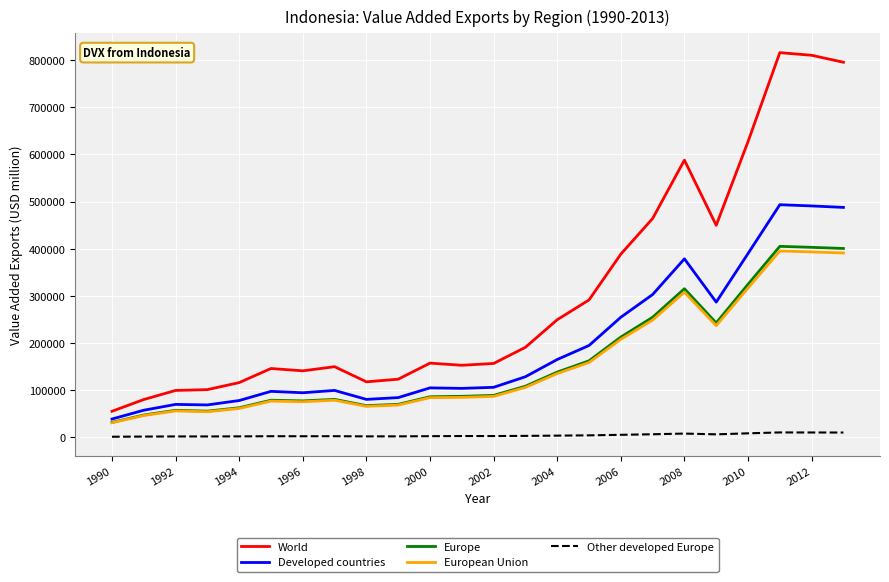

How many series are shown in this chart?

5